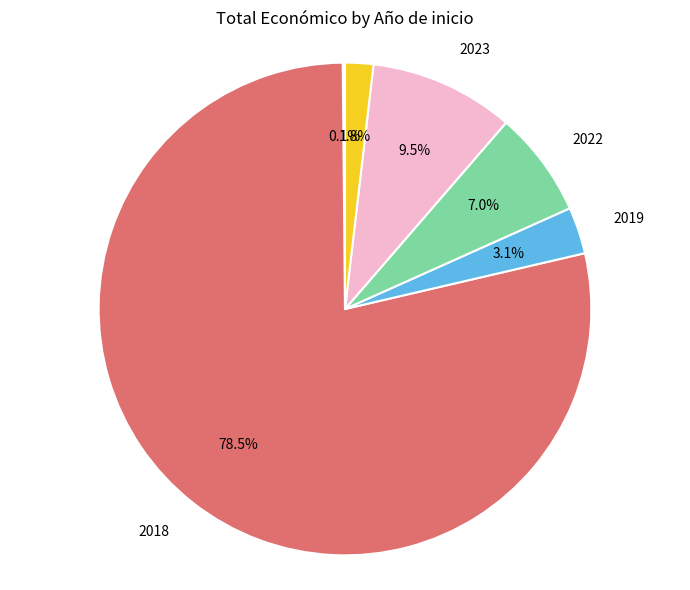

Which slice represents more than half of the pie?

2018